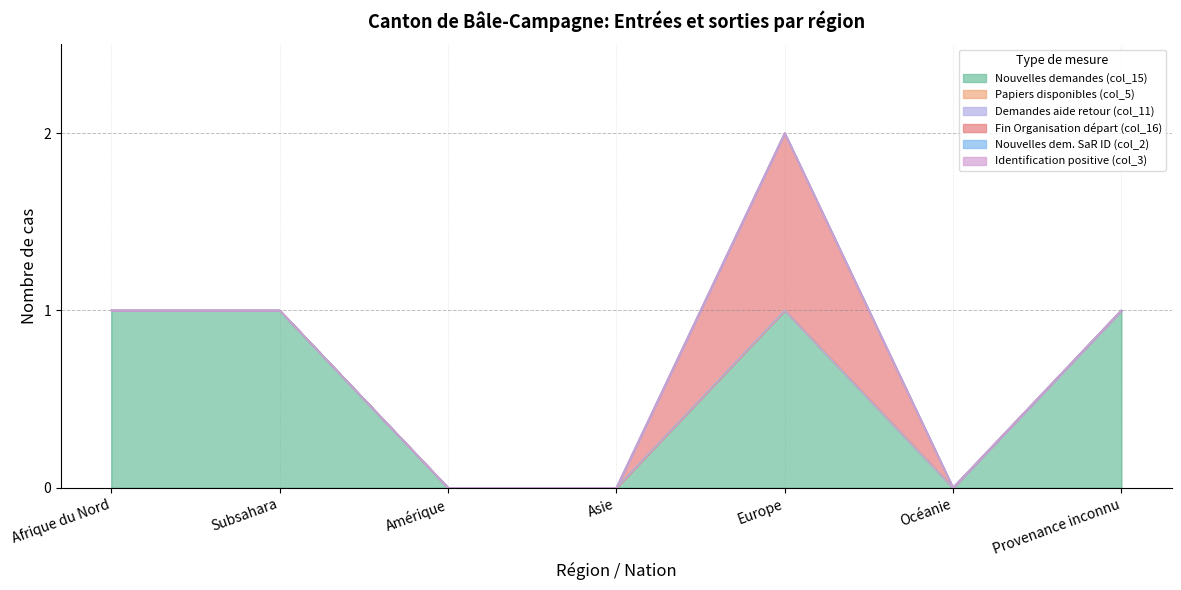

How many series are shown in this chart?

6